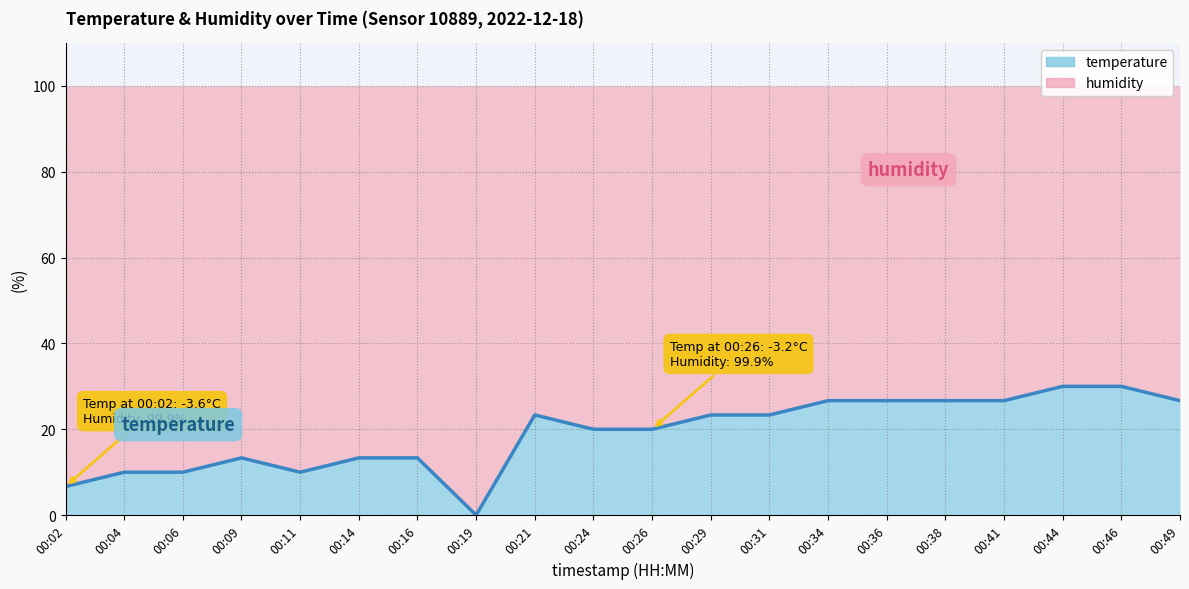

How many points are lower than both their immediate neighbors (excluding endpoints)?

2